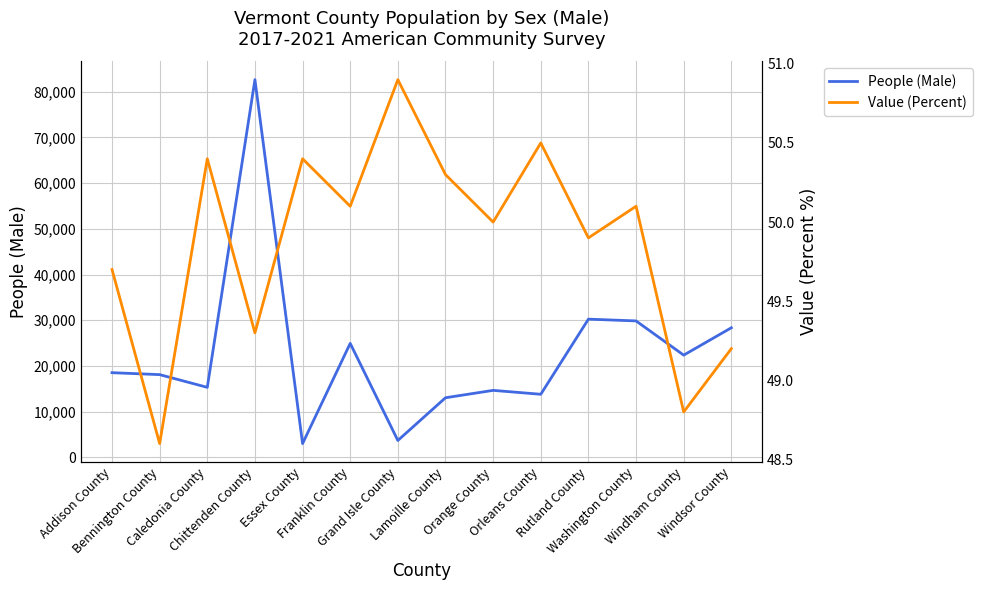

The Value (Percent) series shows 49.7 at Addison County. True or false?

True